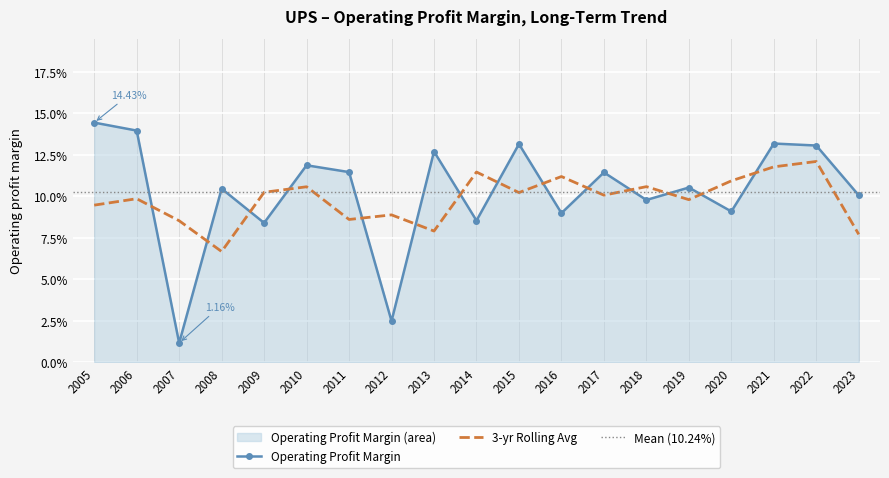

Reading left to right, transcribe all the data shown in this chart.

0.1	0.1	0.0	0.1	0.1	0.1	0.1	0.0	0.1	0.1	0.1	0.1	0.1	0.1	0.1	0.1	0.1	0.1	0.1